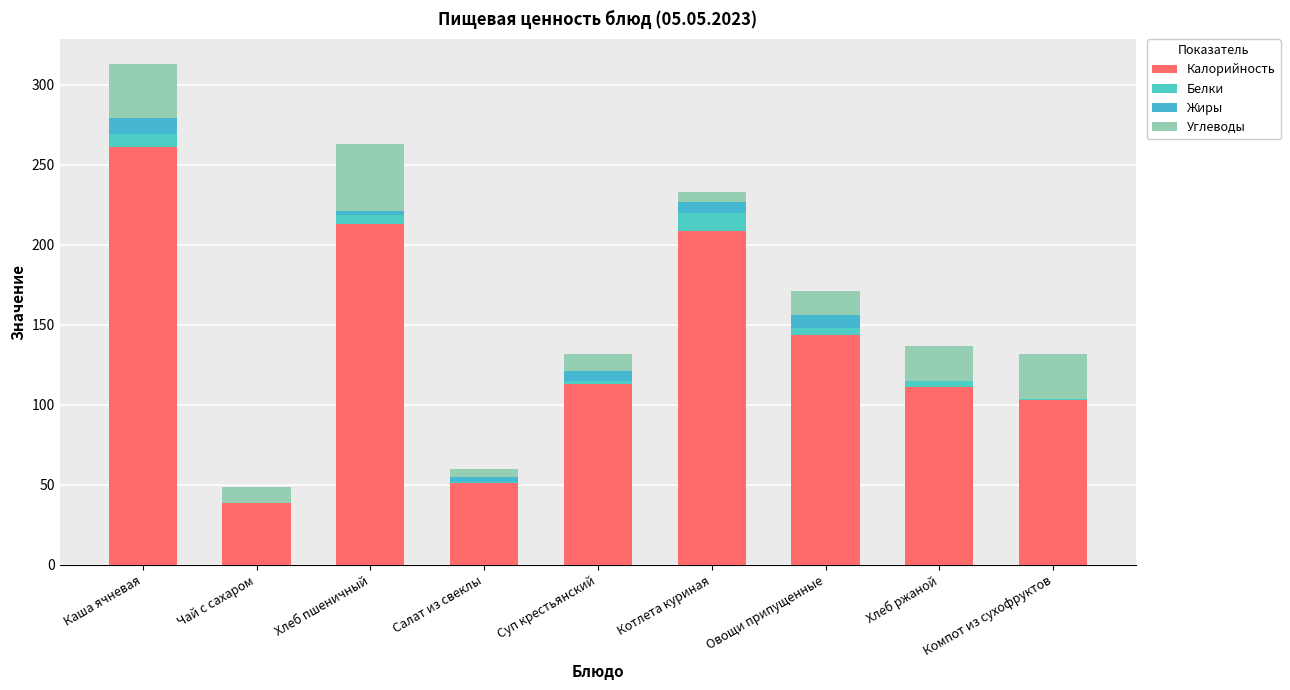

What is the label of the 4th bar from the right?

Котлета куриная